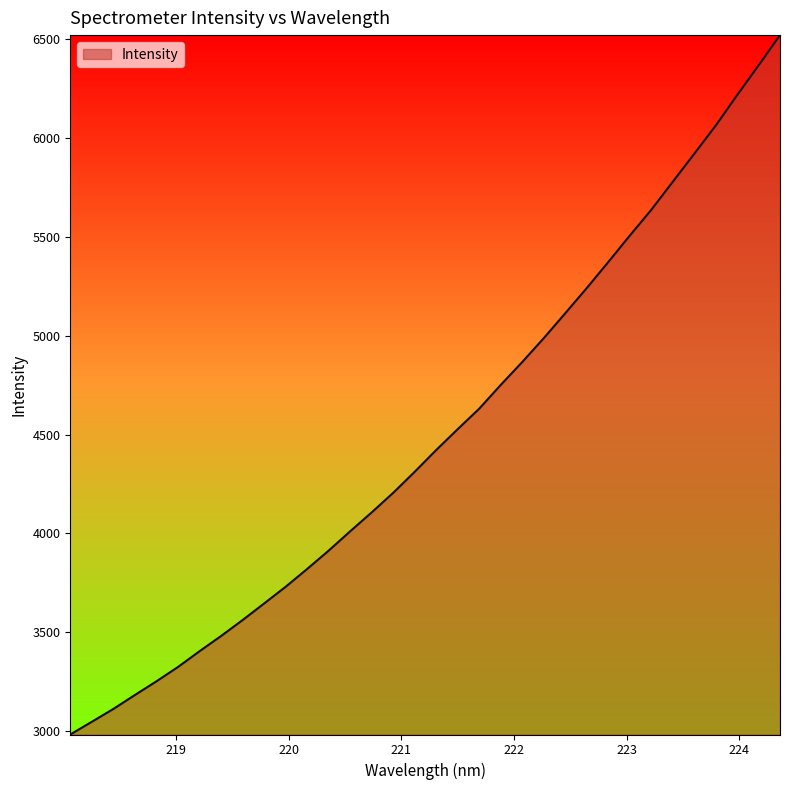

True or false: there are more than 0 points higher than both neighbors.

False